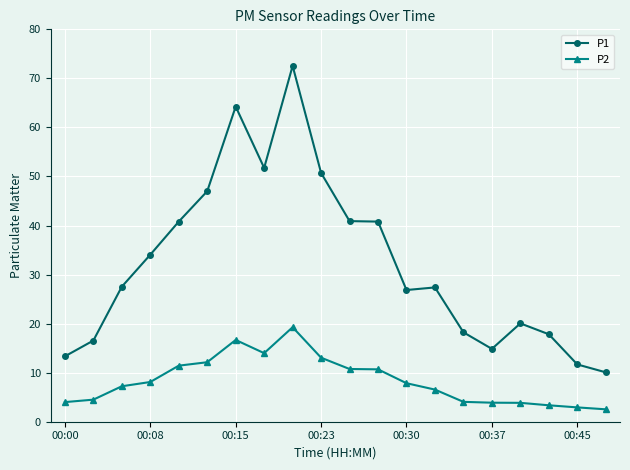

What is the value of the P2 point at the 5th from the left?

11.4